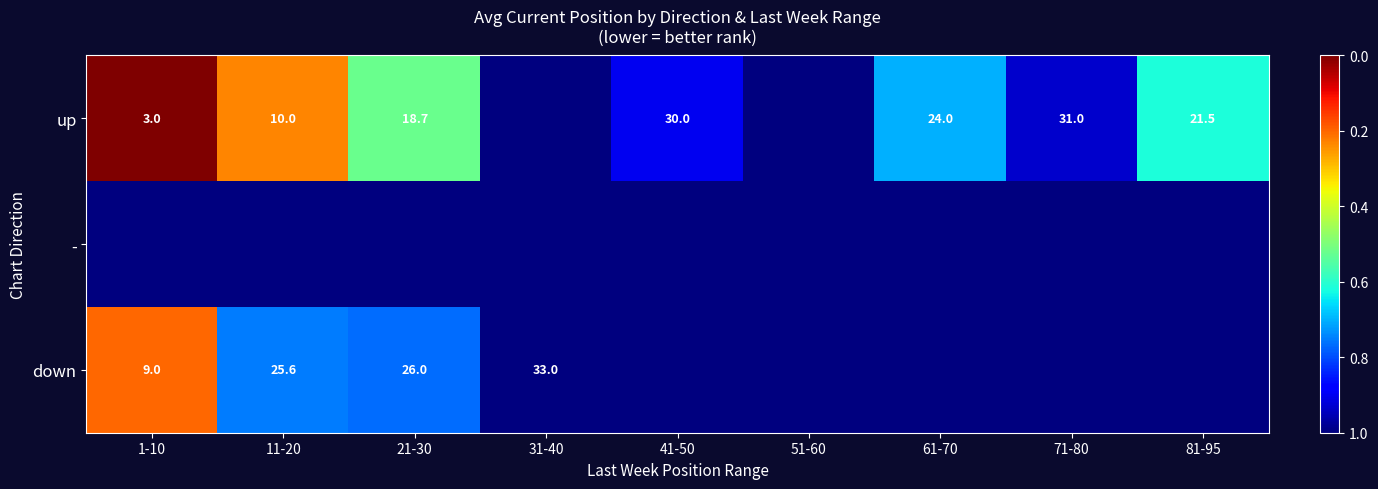

Is it true that up equals 41.2 at 61-70?

False